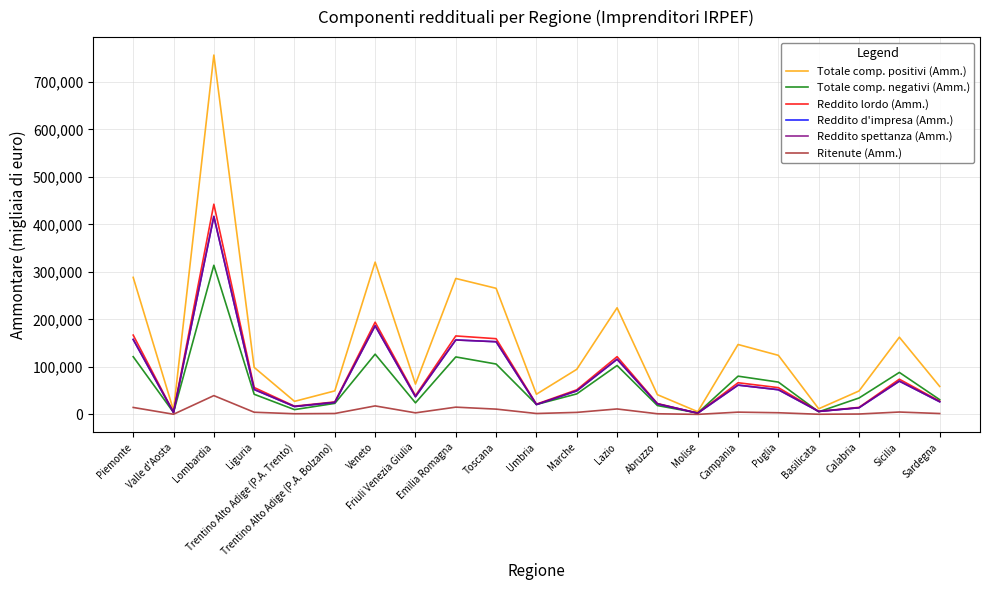

How many lines are shown in the chart?

6